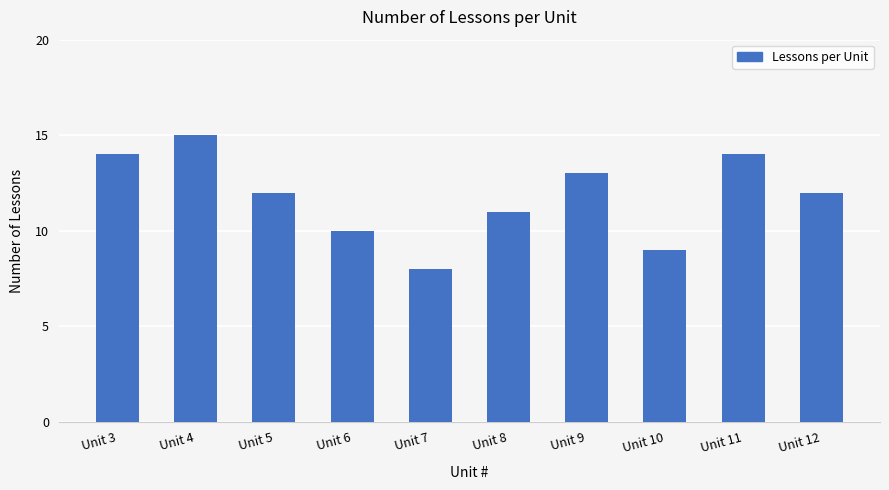

Between Unit 5 and Unit 6, which is larger?

Unit 5